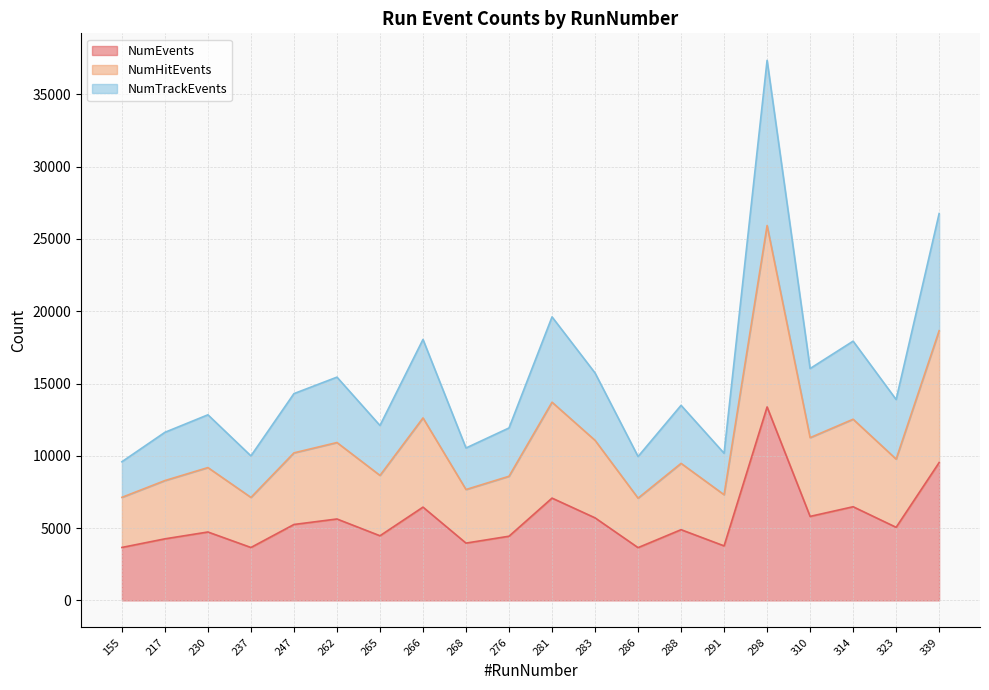

Does the chart display data point markers on the line(s)?

No